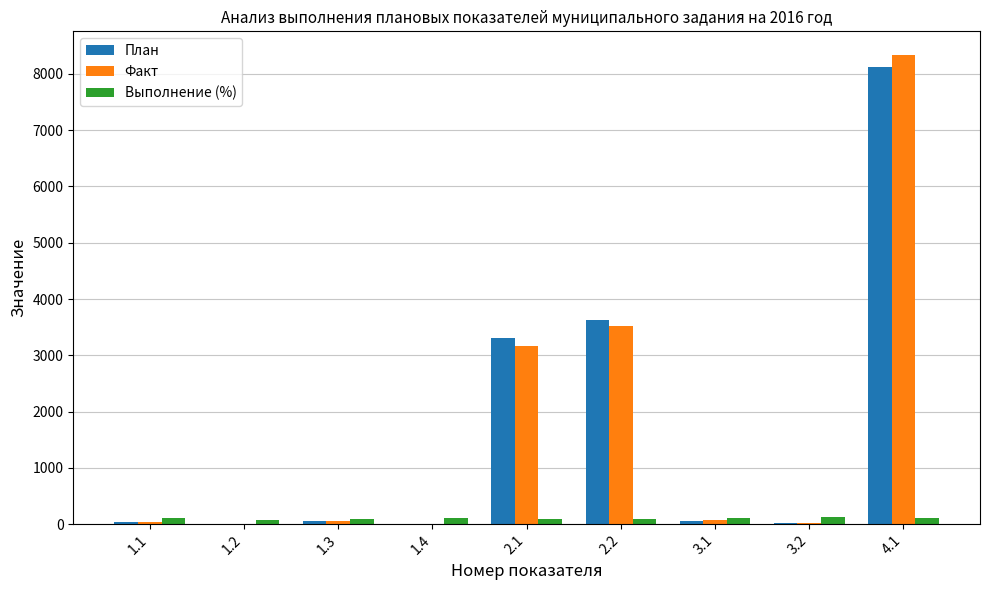

How many series are shown in this chart?

3